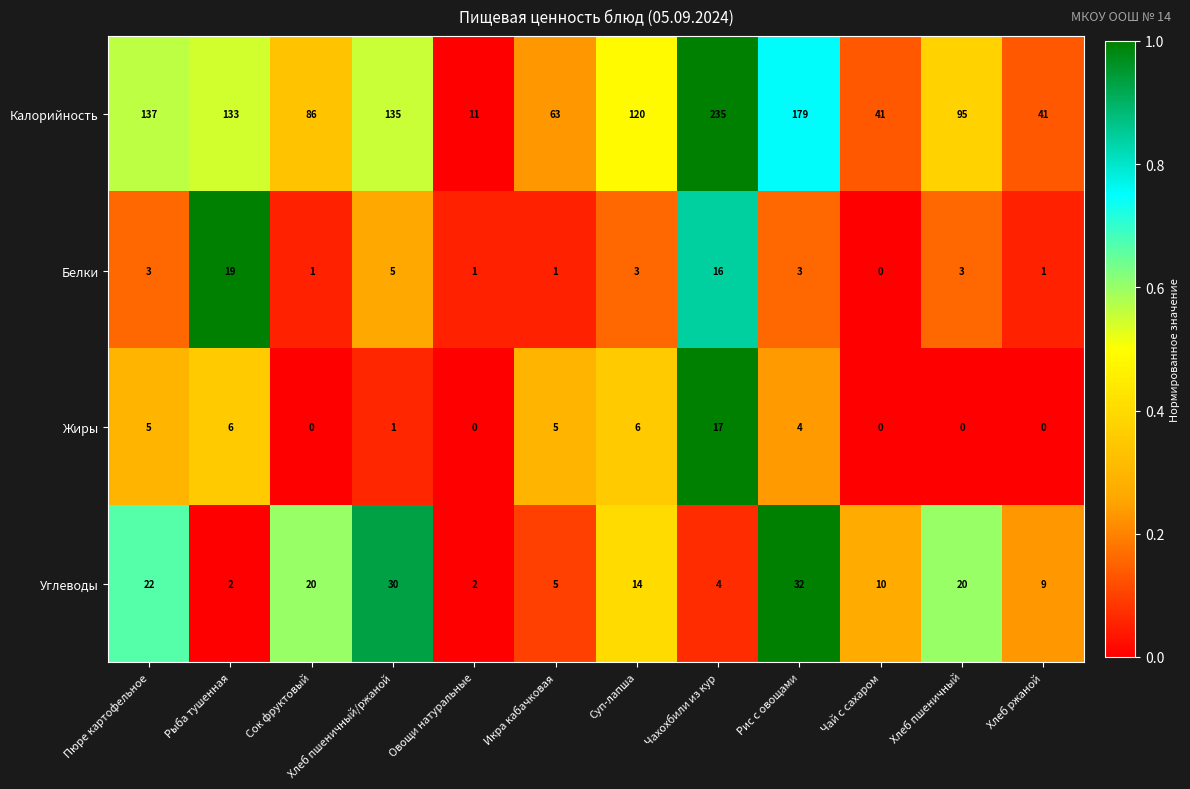

Is it true that Калорийность equals 63 at Икра кабачковая?

True